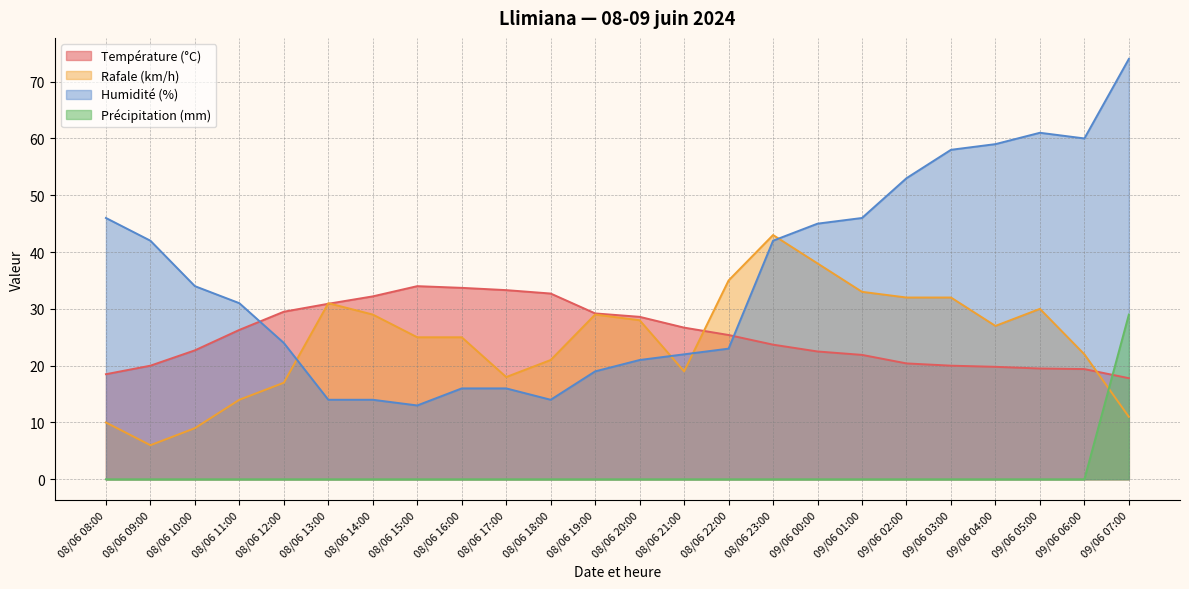

Which series has the largest total across all categories?

Humidité (%)